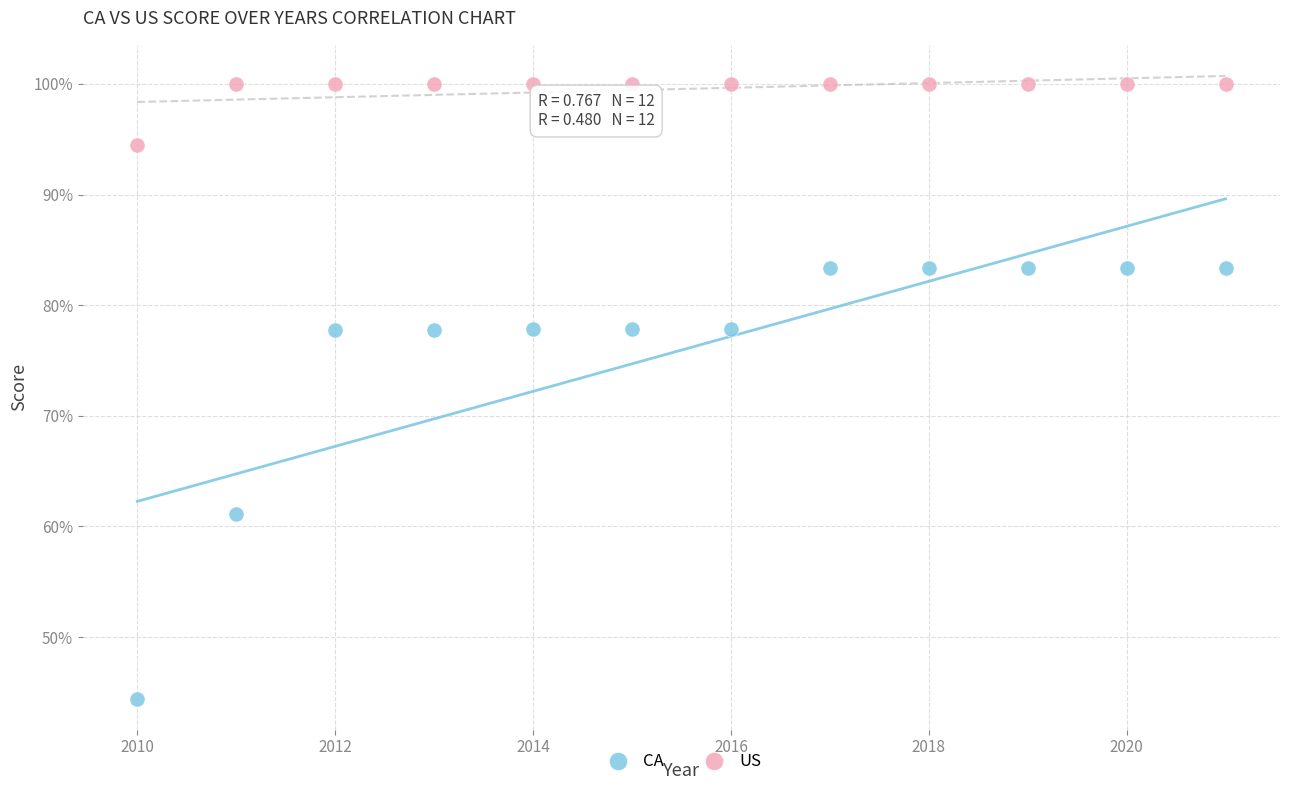

What are all the series names shown in the legend?

CA, US